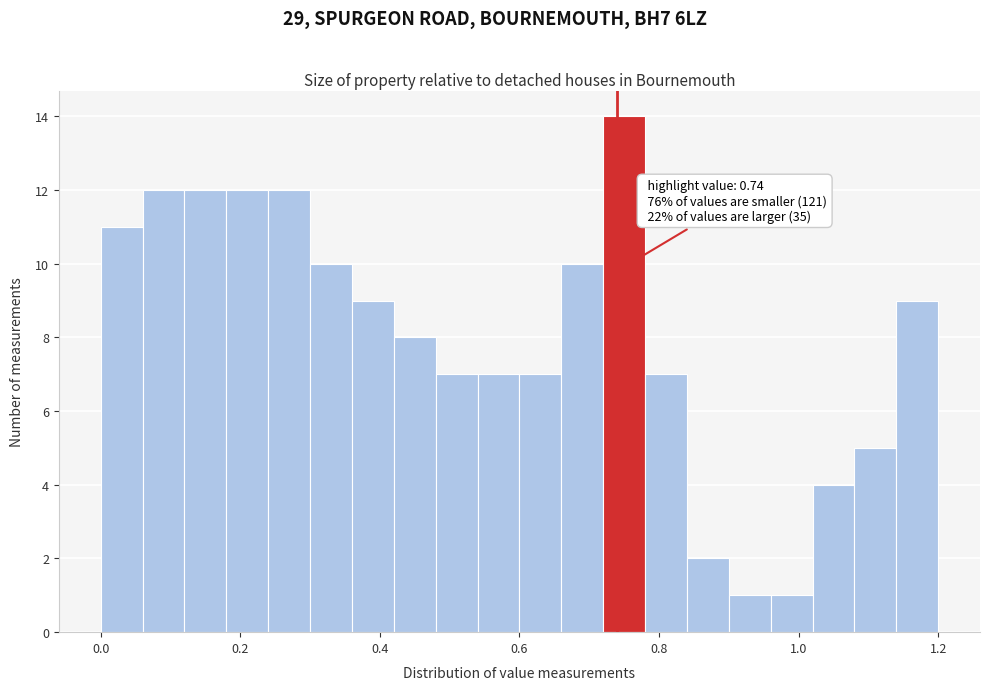

Read against the x-axis, roughly where is the centre of the tallest bar?

0.76